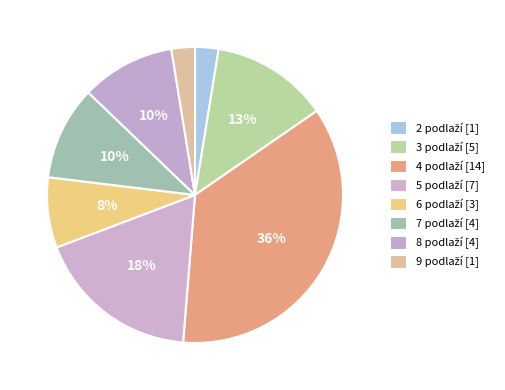

Count the number of slices in the pie.

8